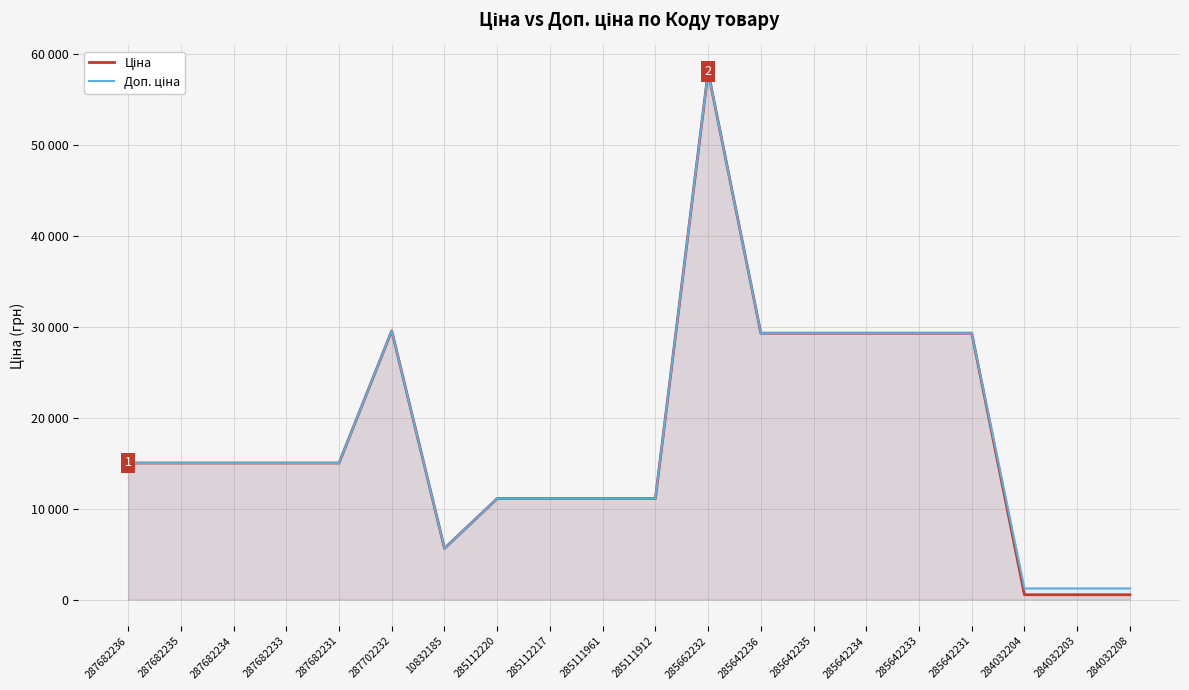

How many values in the Ціна series are below 15019?

8